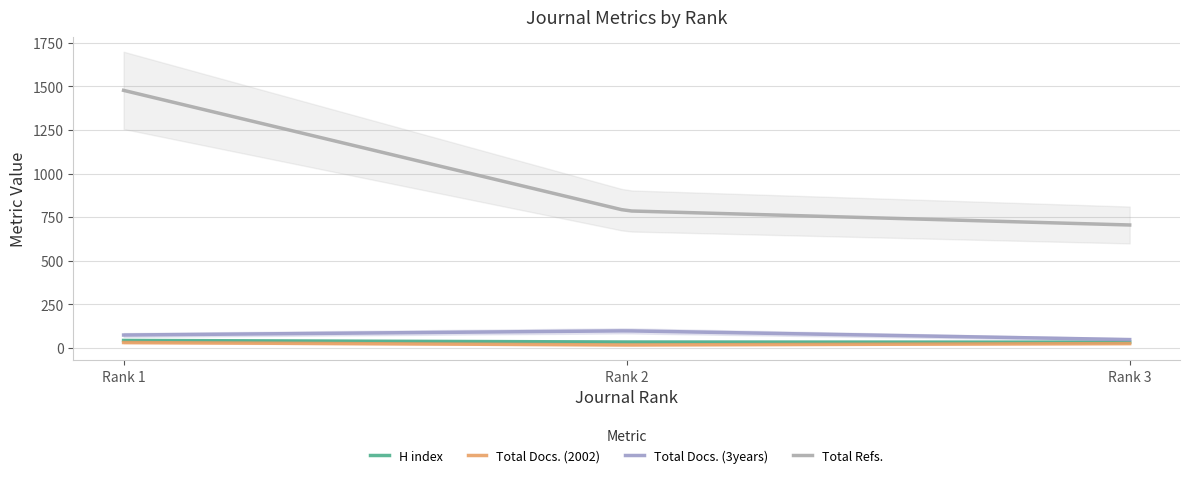

Reading left to right, list all the values displayed in this chart.

H index: Rank 1=43	Rank 2=34	Rank 3=33
Total Docs. (2002): Rank 1=31	Rank 2=17	Rank 3=25
Total Docs. (3years): Rank 1=74	Rank 2=98	Rank 3=48
Total Refs.: Rank 1=1477	Rank 2=786	Rank 3=705